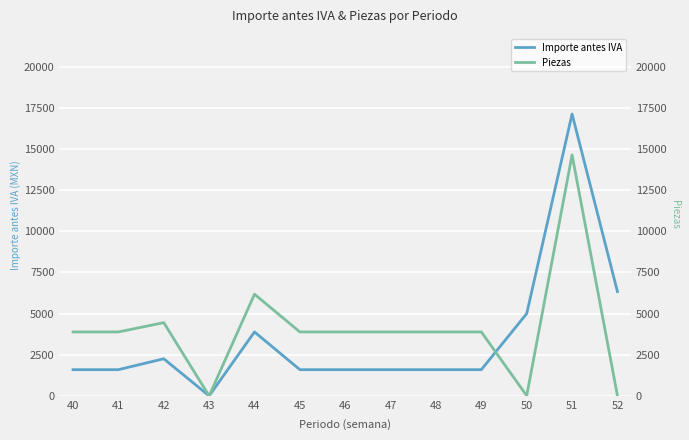

What value does the Piezas series have at 41?

3886.0